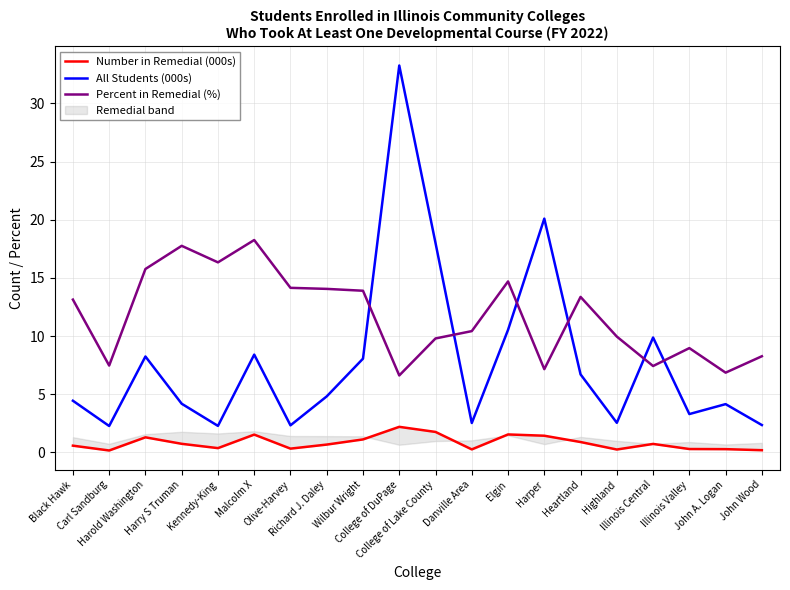

Is this an area chart (filled region under the line)?

No